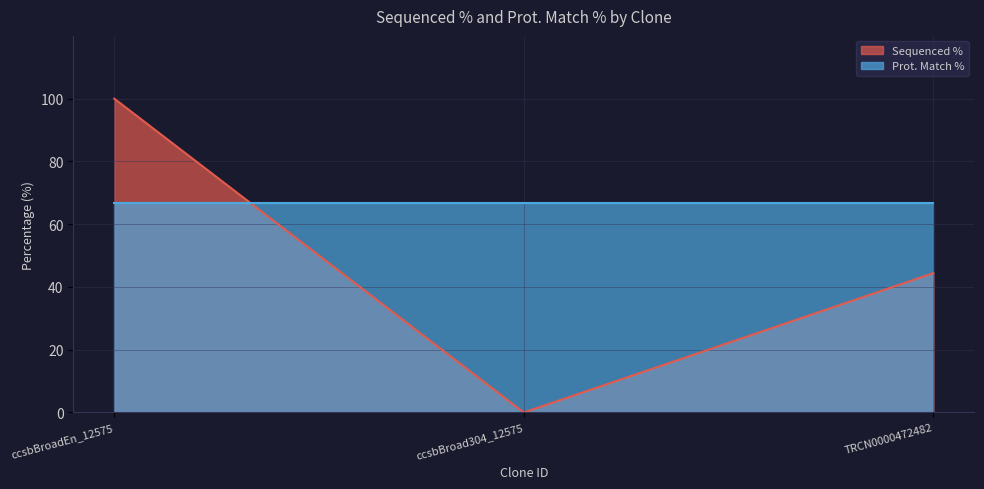

How many lines are shown in the chart?

2